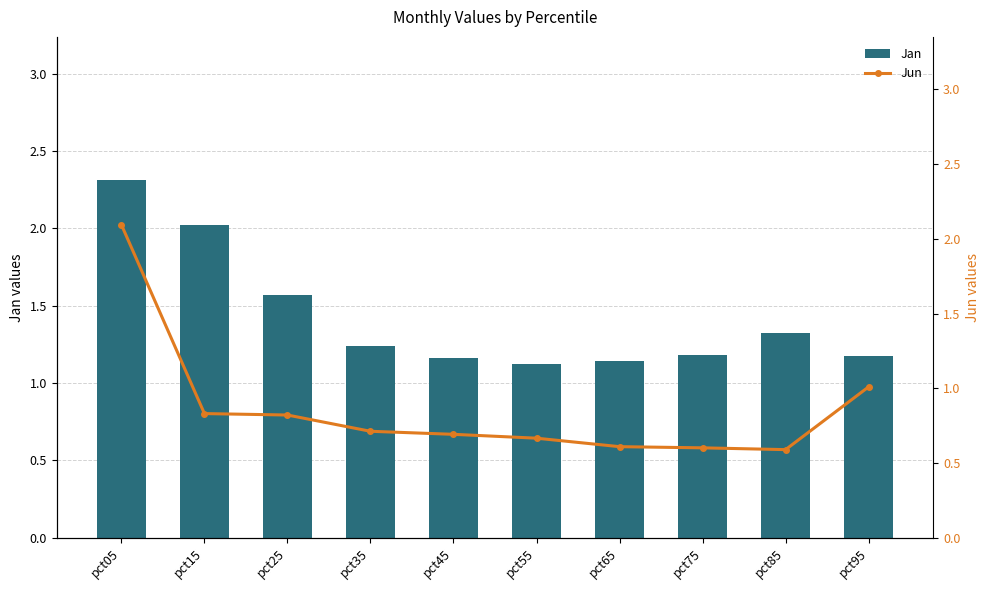

Rank the series at pct15 from lowest to highest value.

Jun, Jan